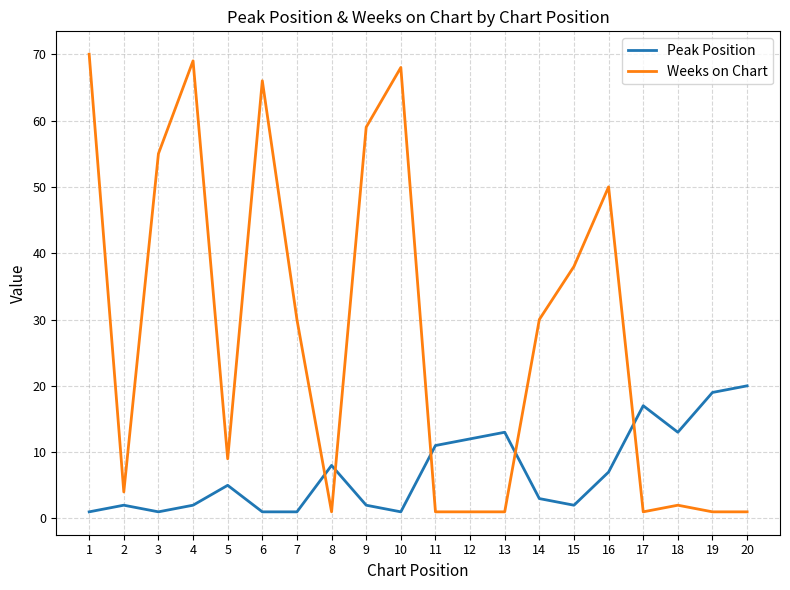

Which series has the largest range (max minus min)?

Weeks on Chart